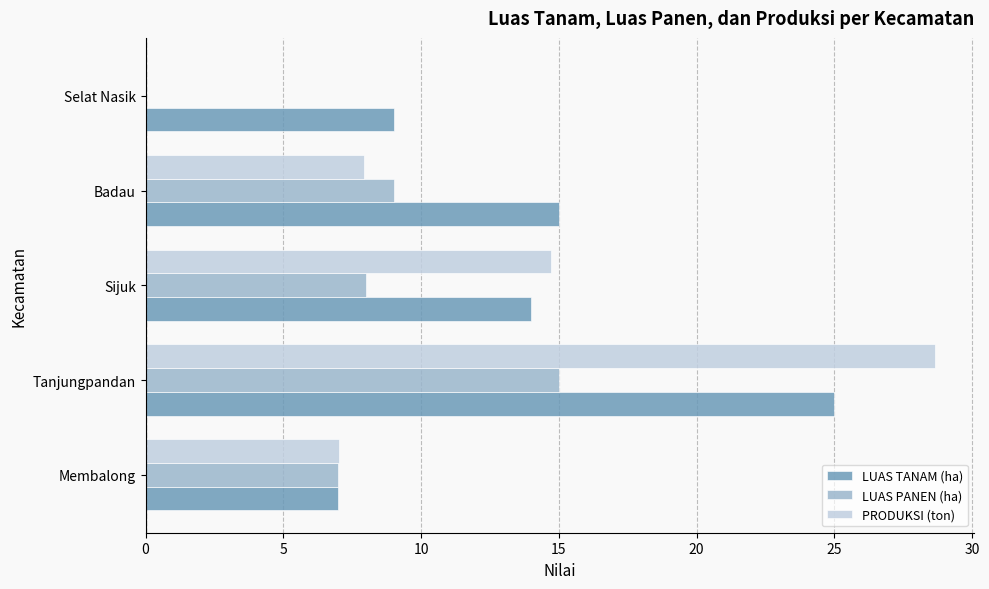

True or false: LUAS PANEN (ha) has a value of 13.8 at Sijuk.

False